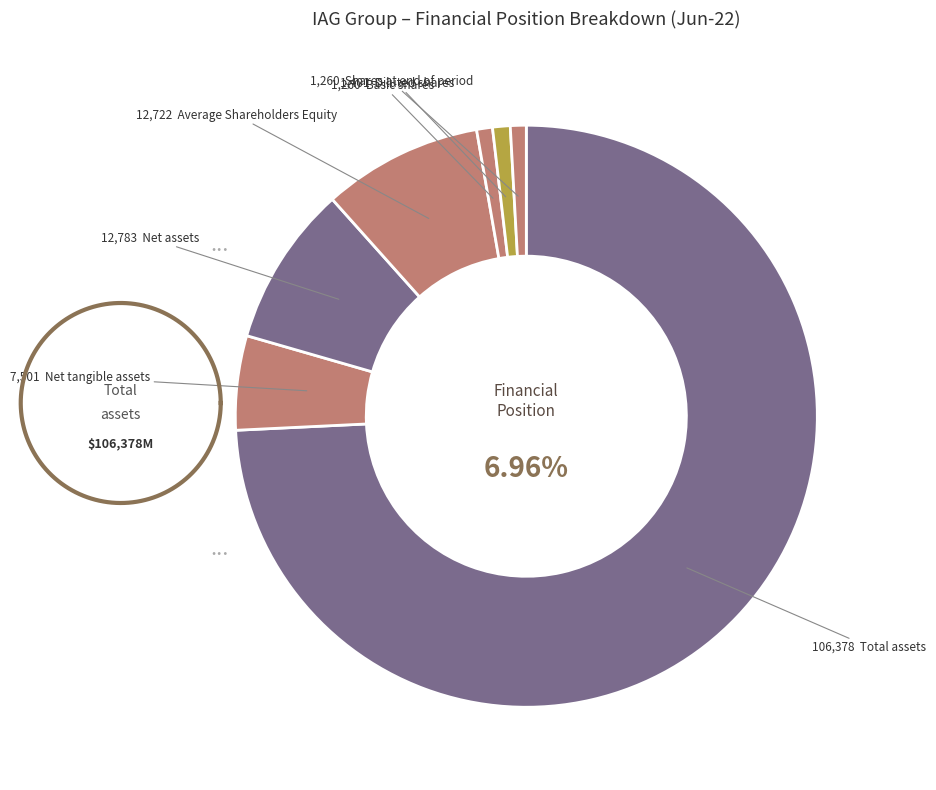

To the nearest percent, what percentage of the pie is Total assets?

74%